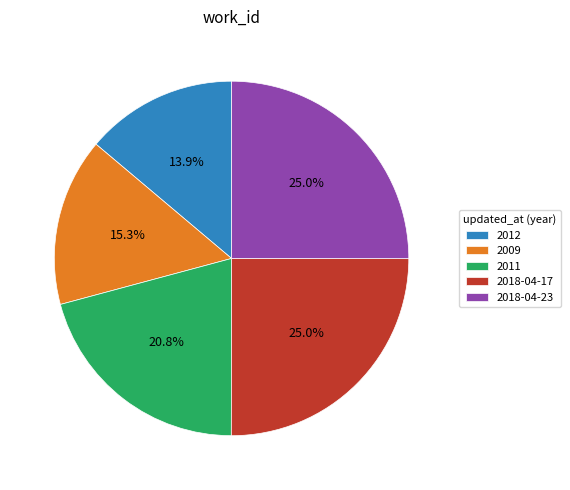

Which slice is the smallest?

2012